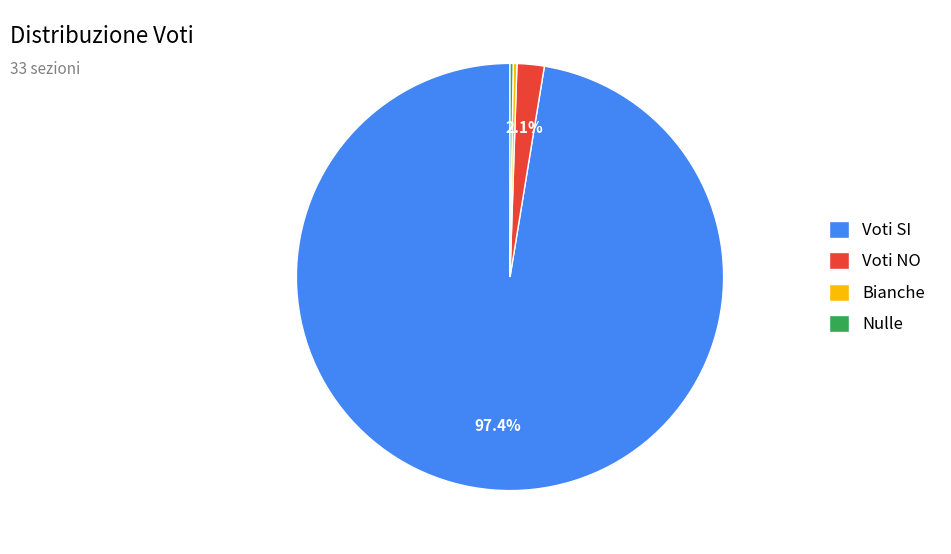

Between Bianche and Voti SI, which is larger?

Voti SI